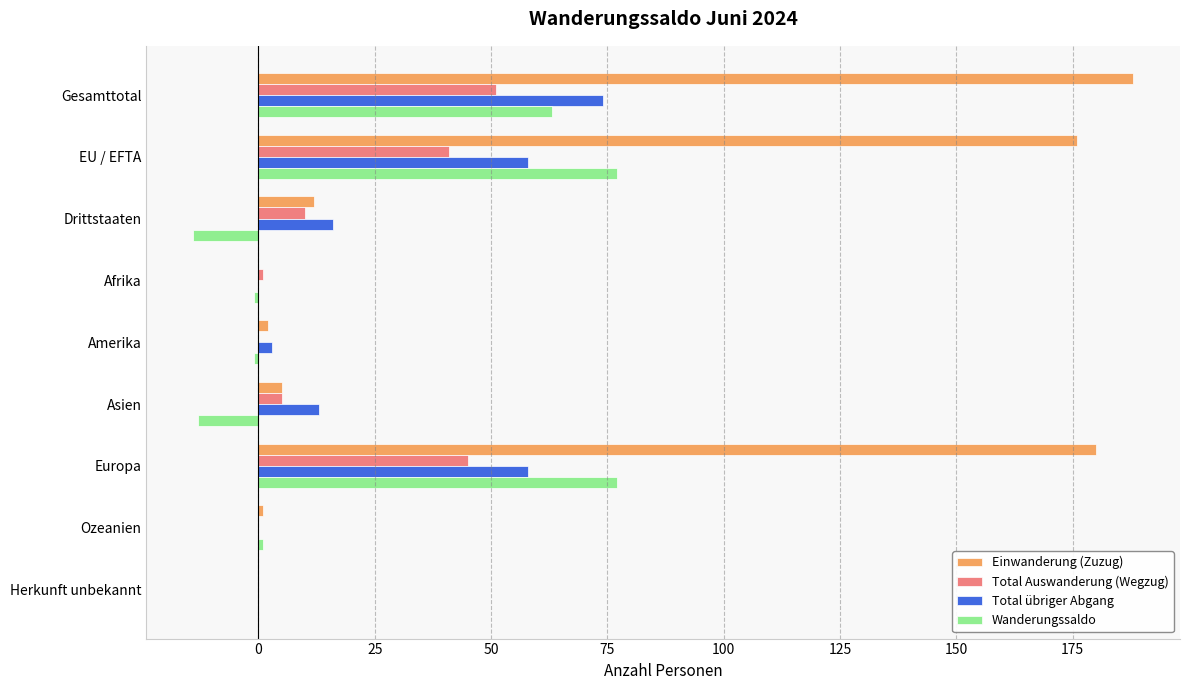

How many data points does each series have?

9